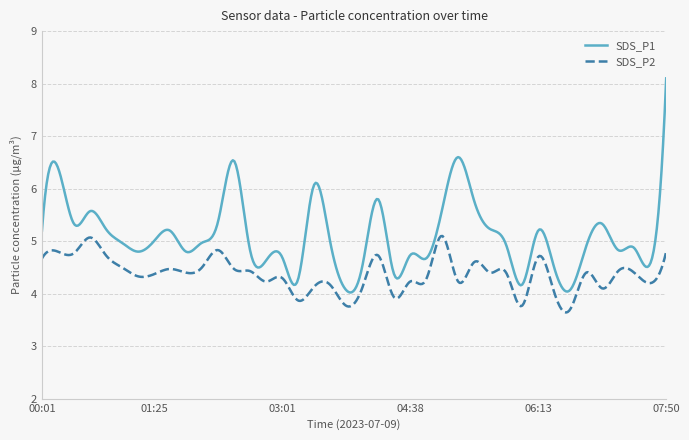

True or false: SDS_P1 and SDS_P2 cross at least once.

False